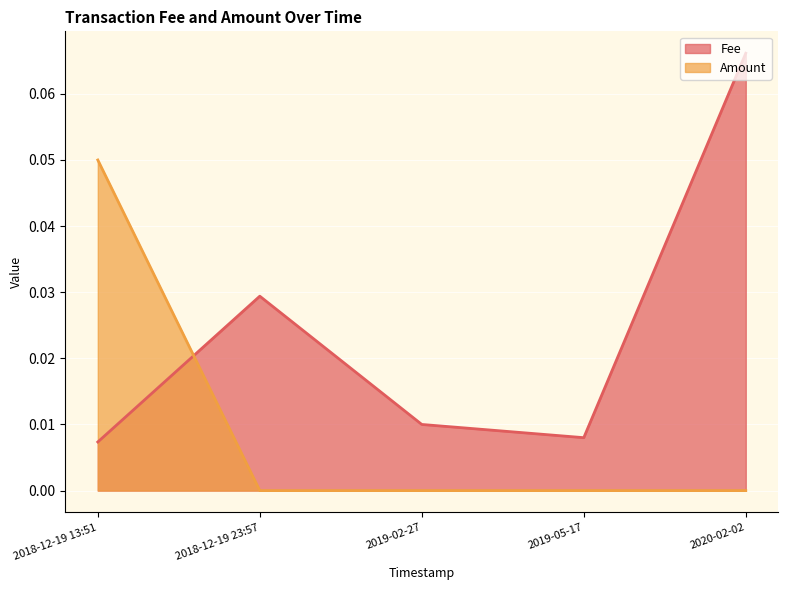

List the series in order of their overall mean, lowest first.

Amount, Fee